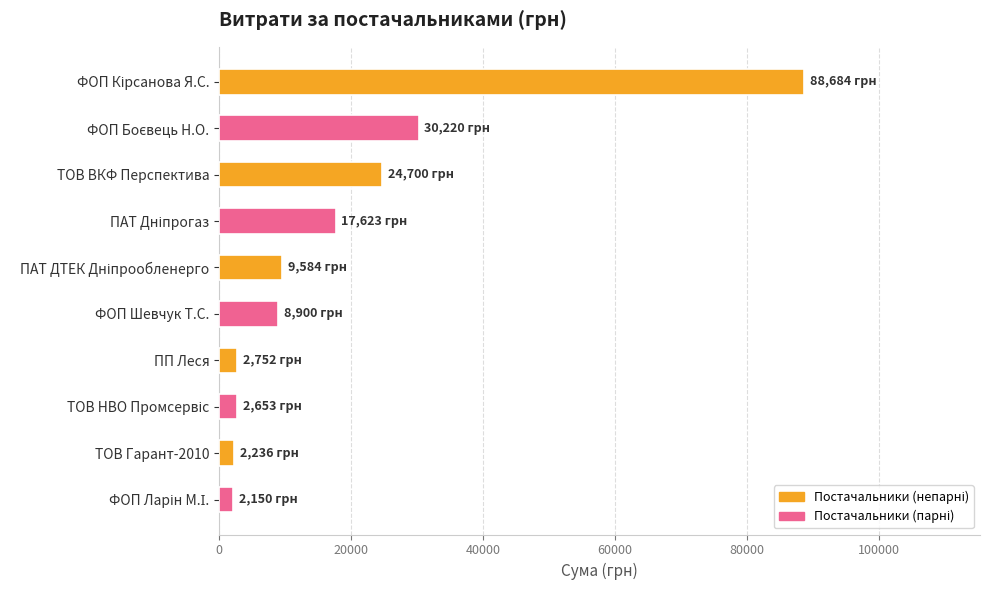

What is the change in value from ТОВ ВКФ Перспектива to ПП Леся?

-21948.3